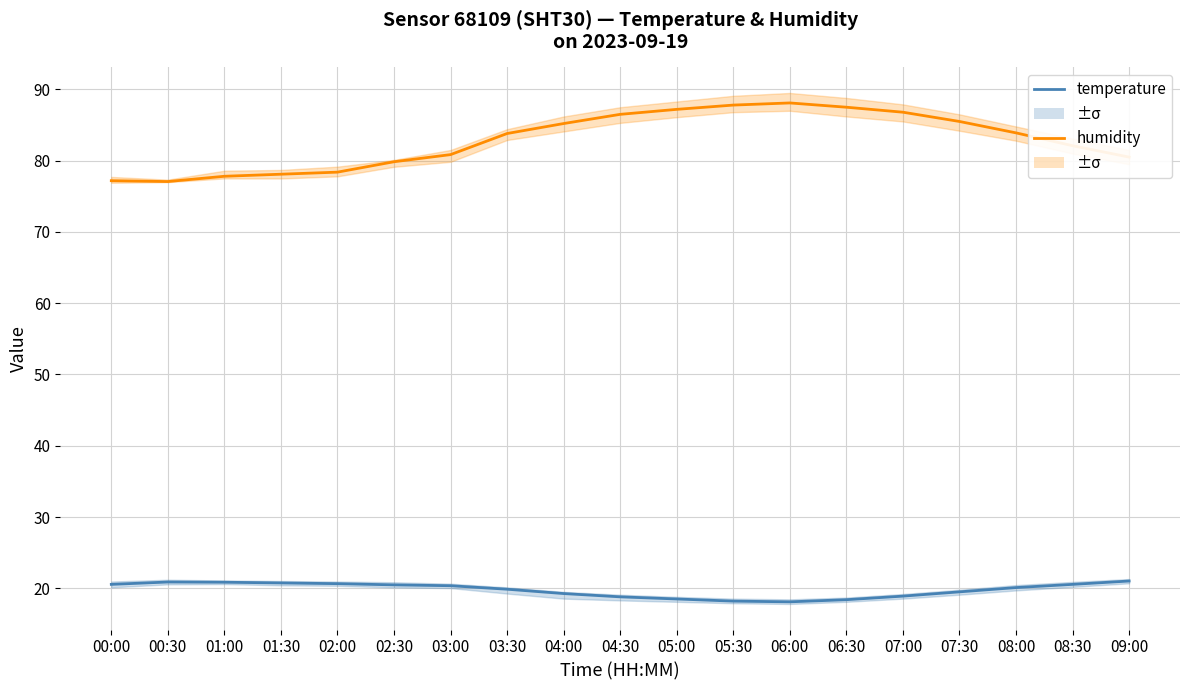

What is the difference between the temperature values at 01:30 and 08:30?

0.2